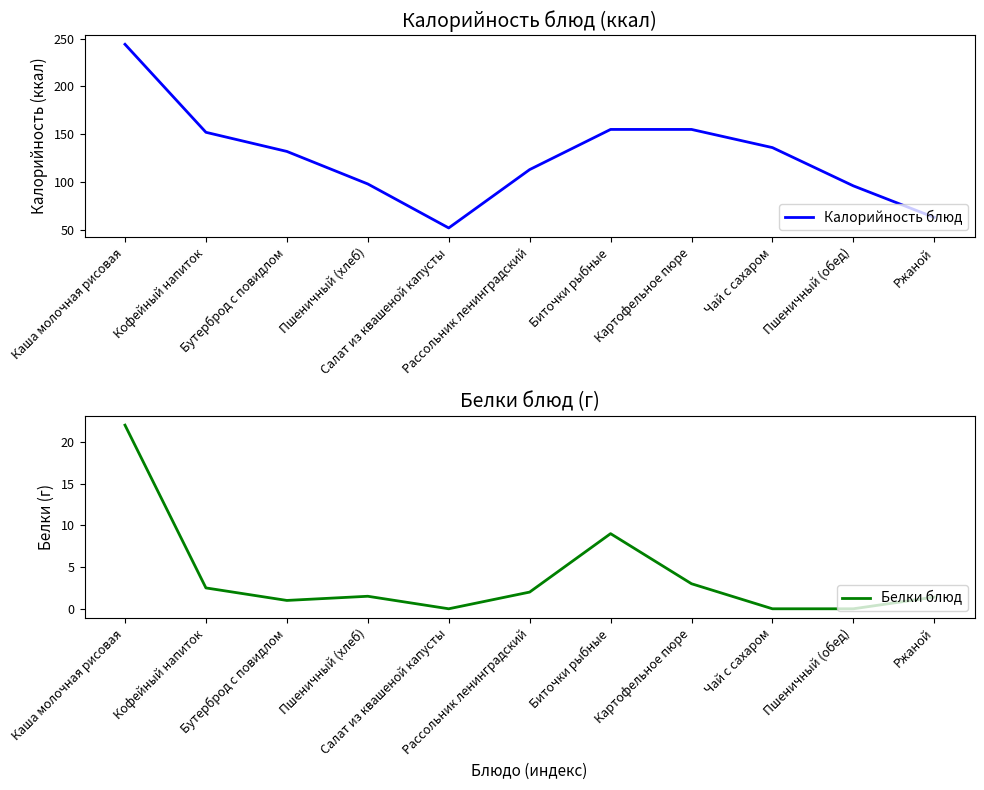

In Калорийность блюд, how many points are lower than both neighbors (excluding endpoints)?

1